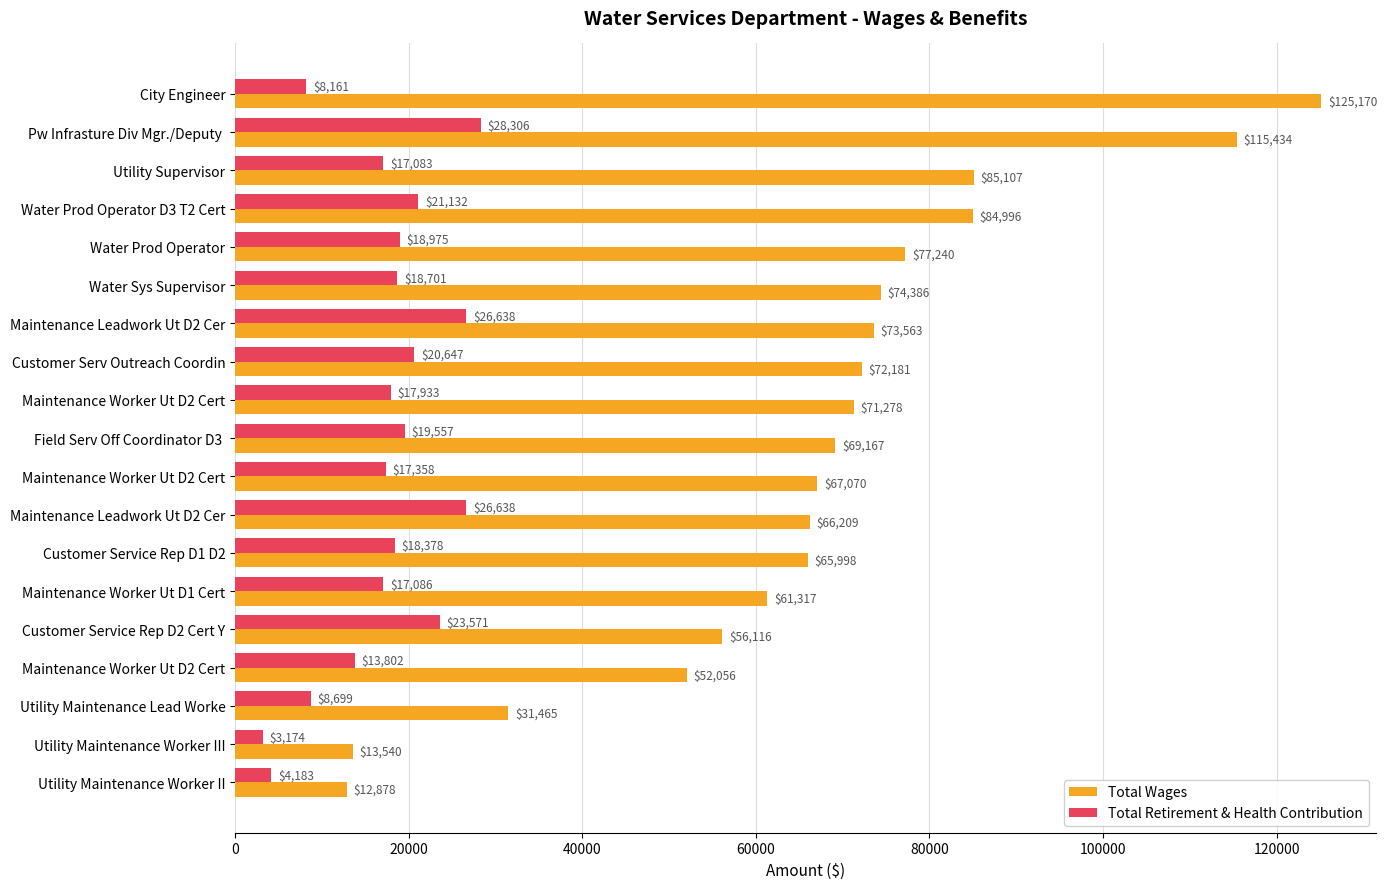

How many distinct data groups are displayed?

2